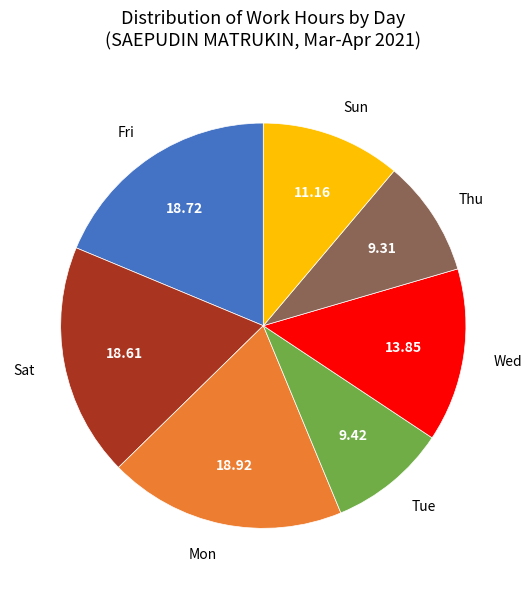

Is Tue the majority of the pie?

No